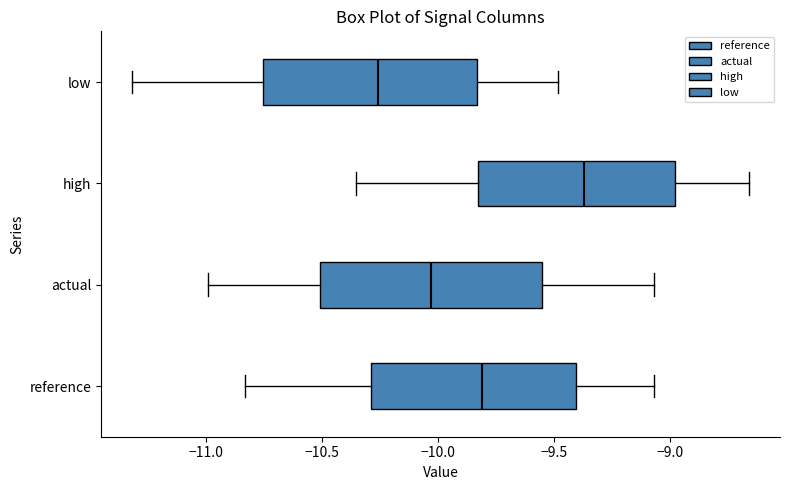

Reading bottom to top, transcribe this box plot: for each box, give where its median line is, the range the box spans, and where its two whiskers end, as read against the x-axis. The values are not printed on the chart, so give them approximately, as read against the axis.

reference: median -9.80, box -10.30 to -9.40, whiskers -10.85 to -9.05
actual: median -10.05, box -10.50 to -9.55, whiskers -11.00 to -9.05
high: median -9.35, box -9.85 to -9.00, whiskers -10.35 to -8.65
low: median -10.25, box -10.75 to -9.85, whiskers -11.30 to -9.50